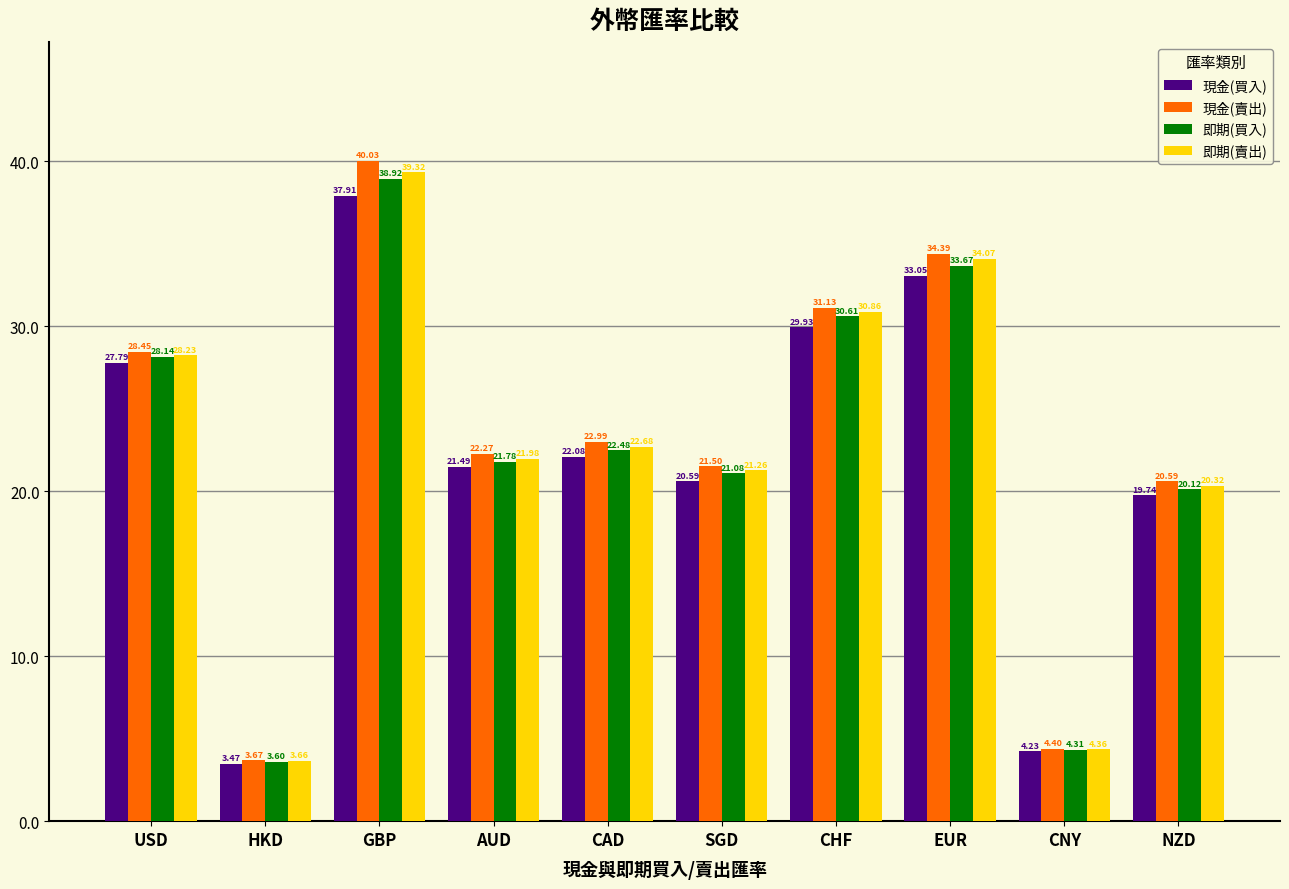

How many bars are there in each group?

4